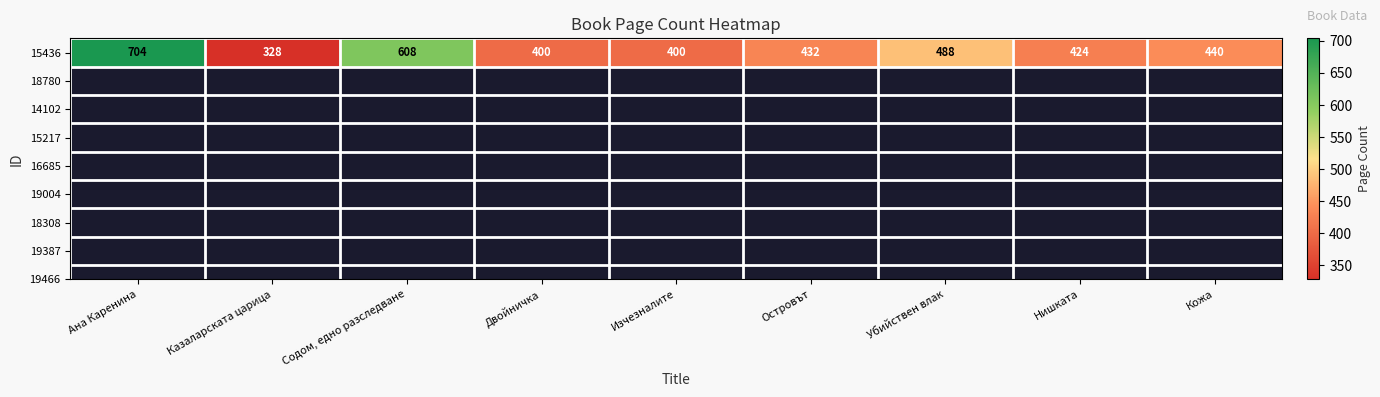

What value does the data have at Двойничка?

400